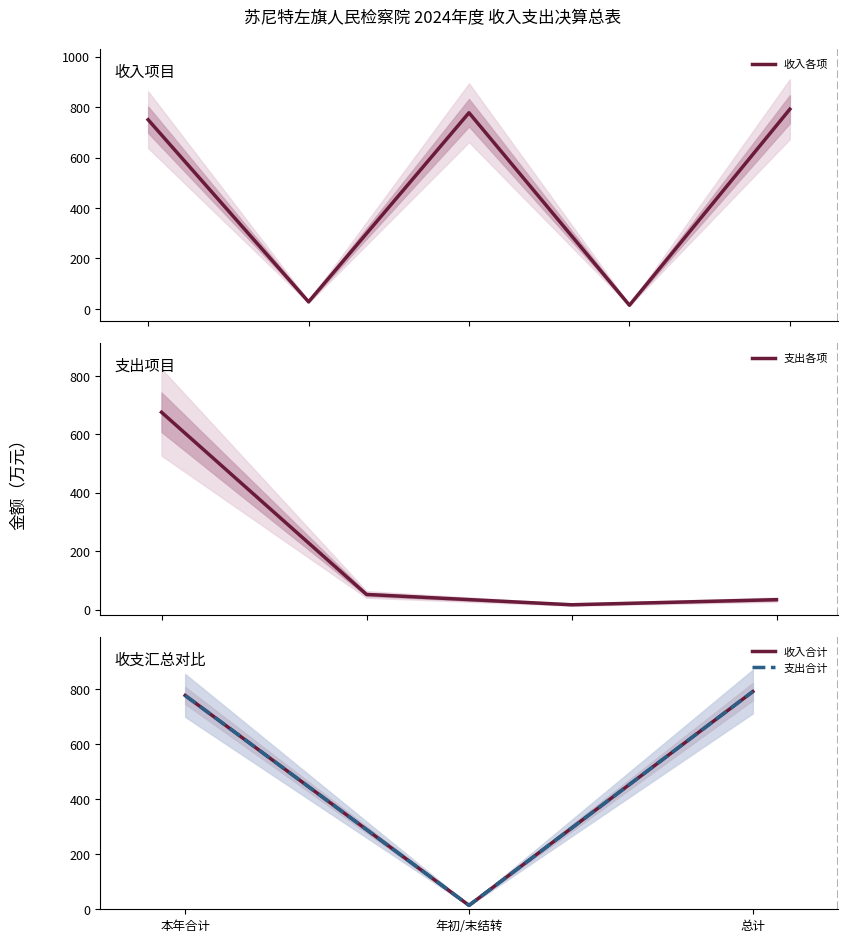

At which label is the value closest to 402?

本年合计